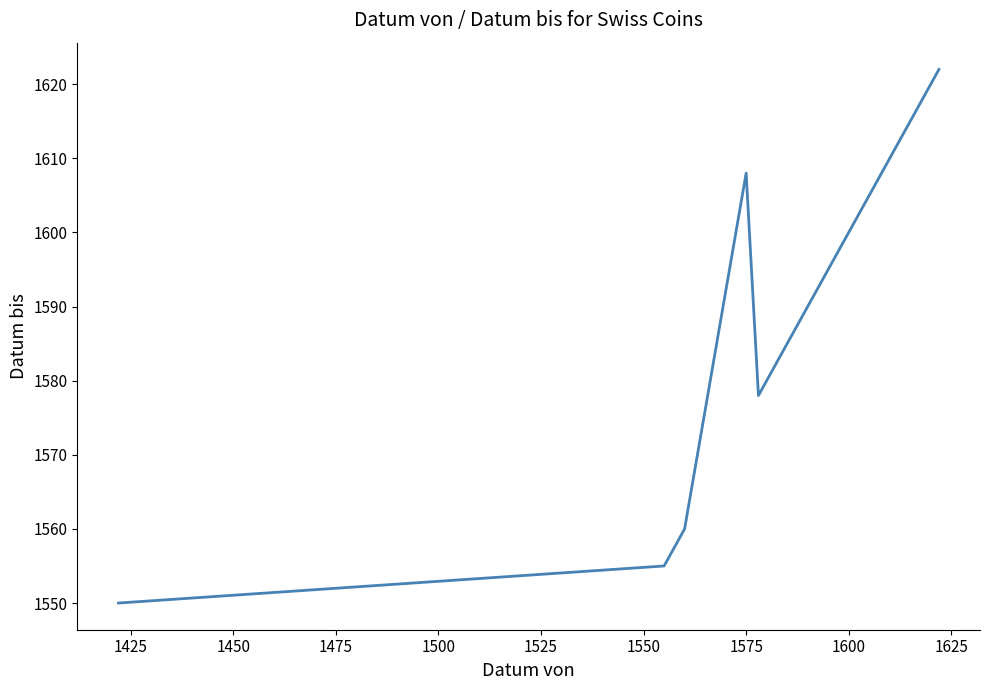

The chart shows a value of 2053 at 1525. True or false?

False